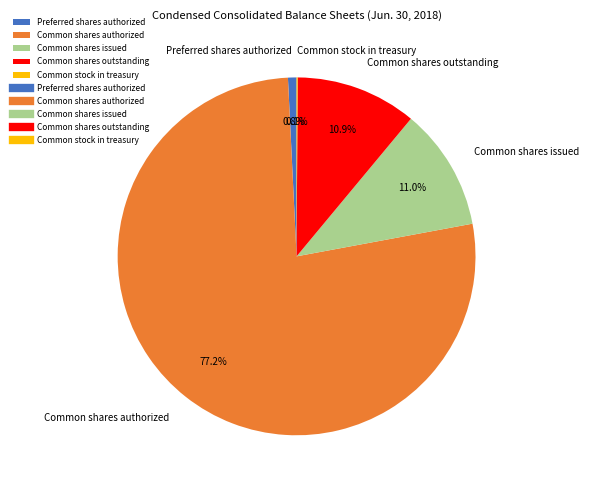

To the nearest percent, what is the difference between the largest and smallest slice percentages?

77%